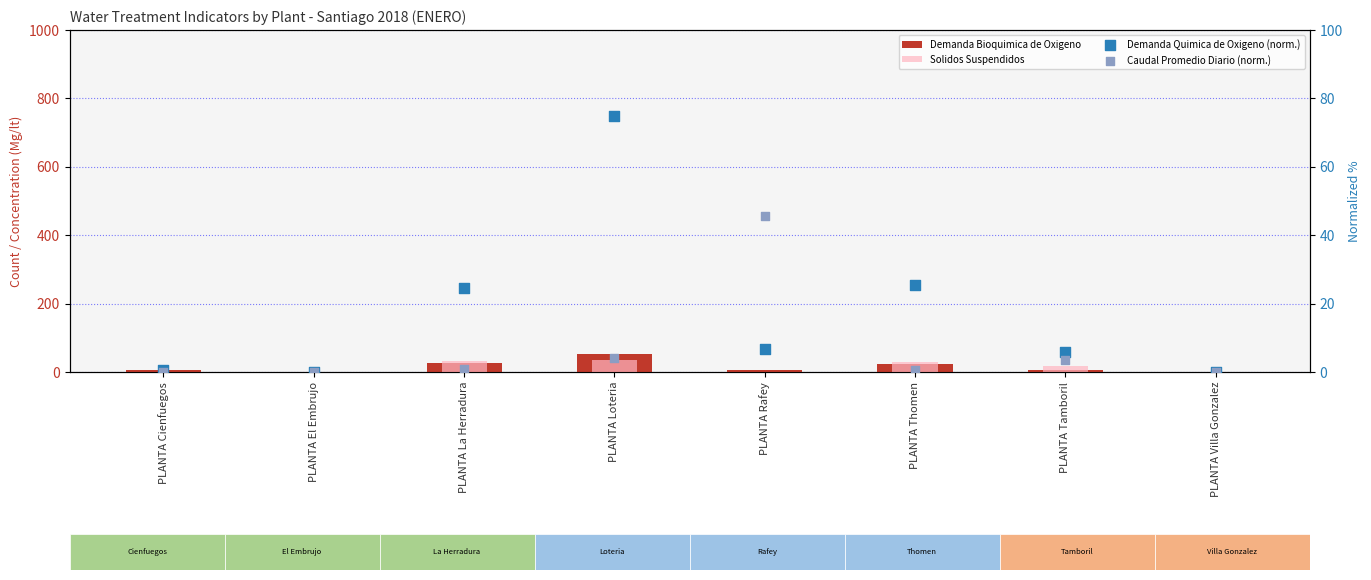

Which series contains the highest Y value?

Demanda Quimica de Oxigeno (norm.)